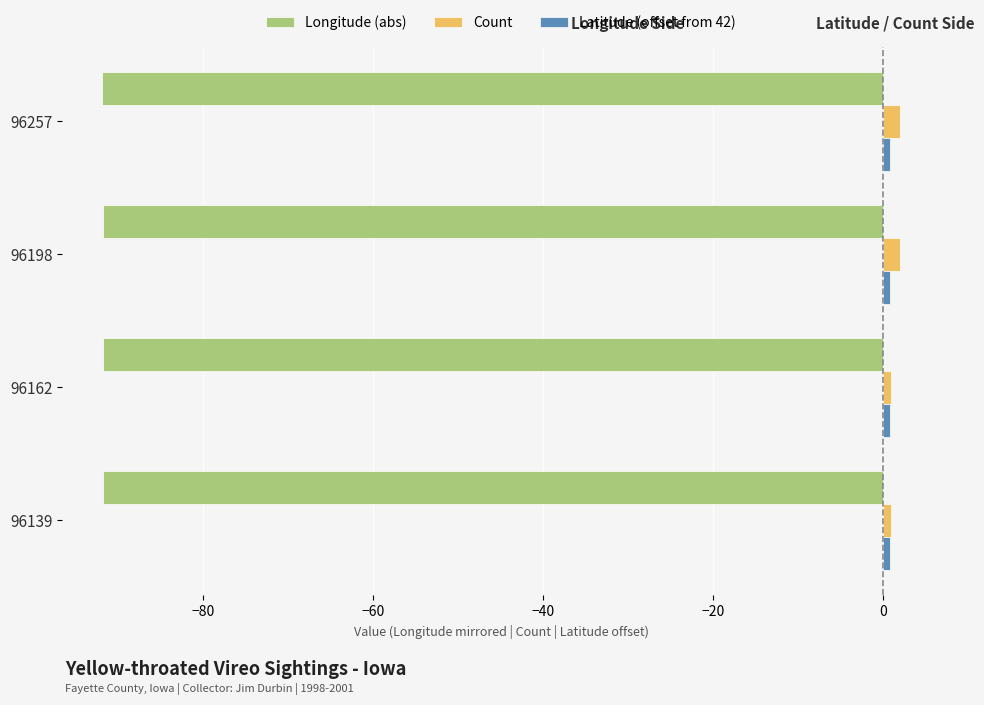

Is the value of Longitude (abs) at 96257 greater than the value of Count at 96257?

No